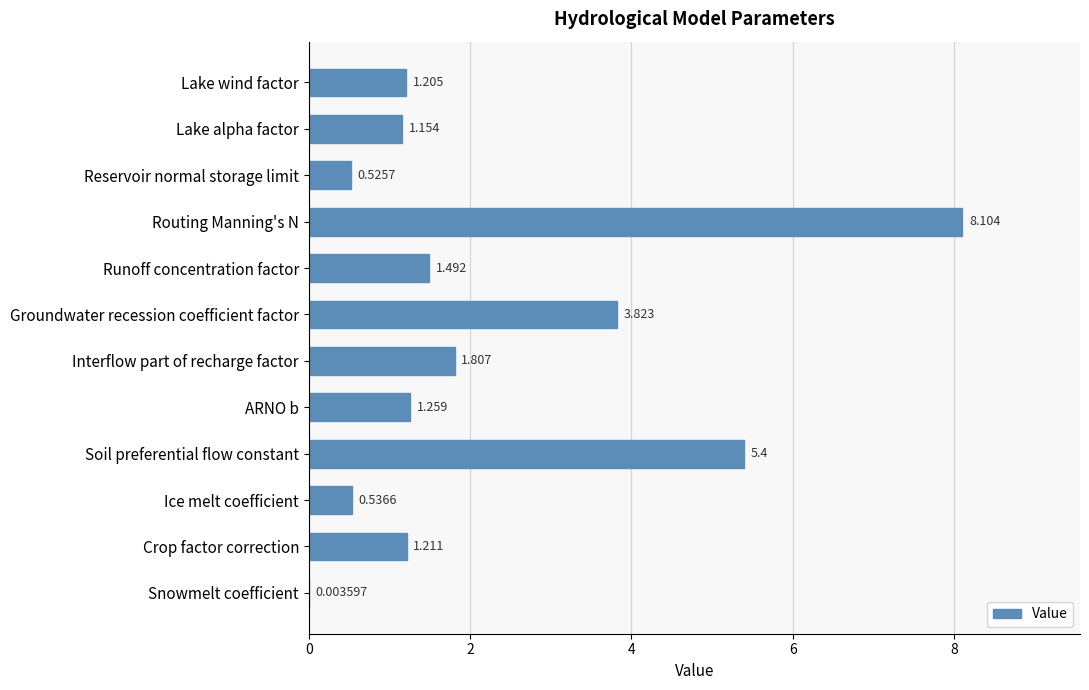

Which label corresponds to the largest value in the chart?

Routing Manning's N